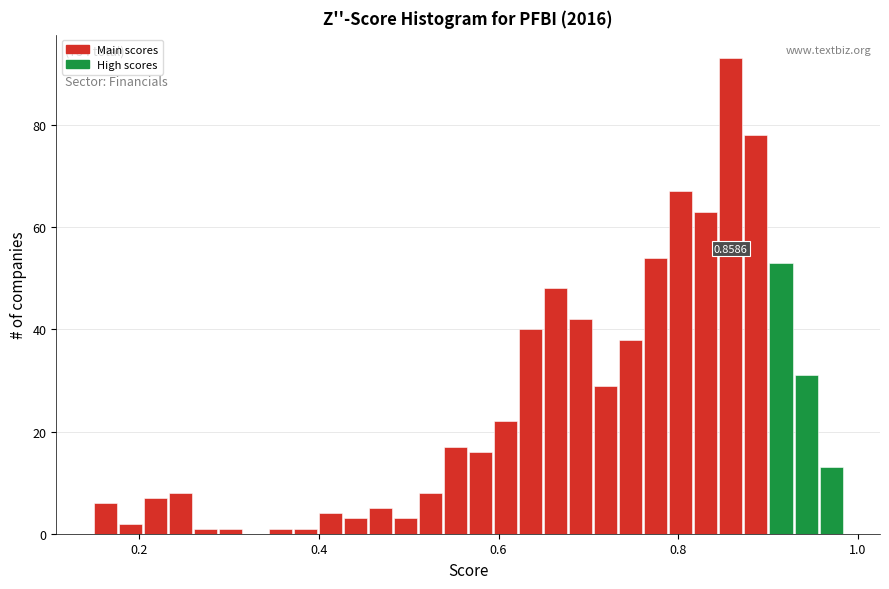

Read against the x-axis, roughly where is the centre of the tallest bar?

0.86